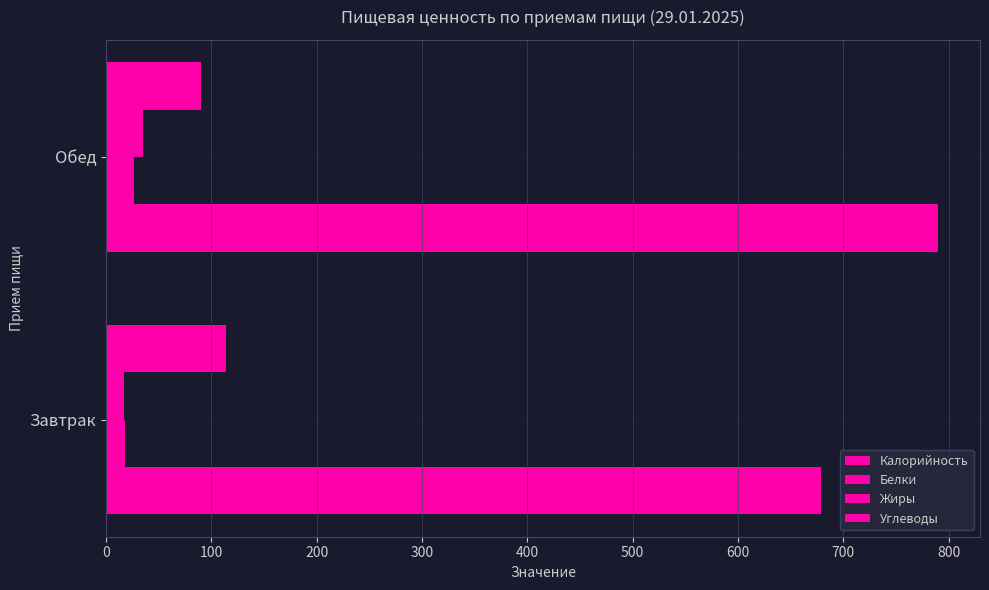

Reading left to right, what are all the values shown in this chart?

Калорийность: 678.8	790.3
Белки: 17.8	26.2
Жиры: 17.0	35.5
Углеводы: 113.5	90.6